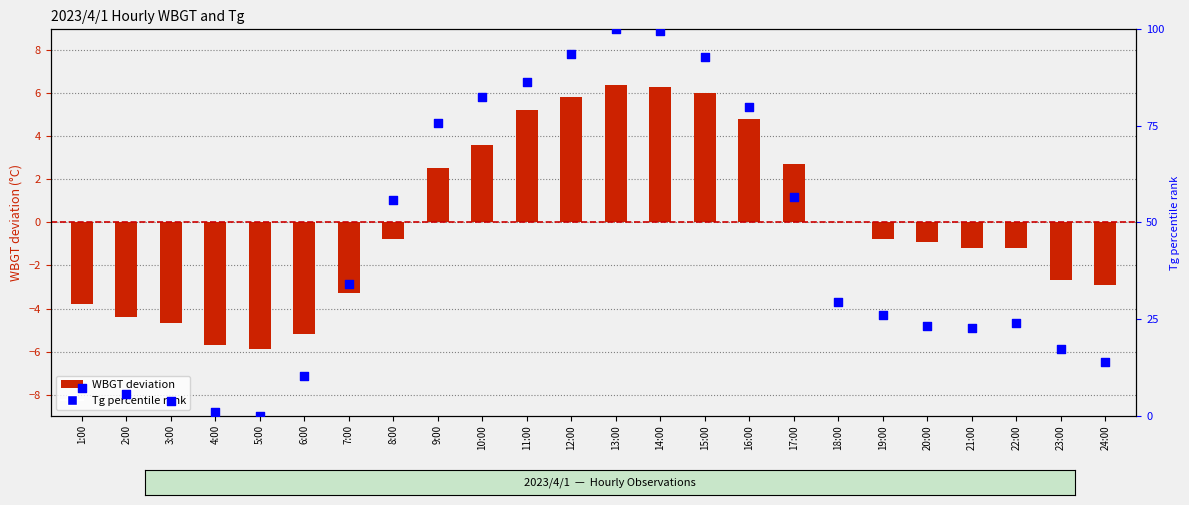

At which category is the sum across all series the highest?

13:00